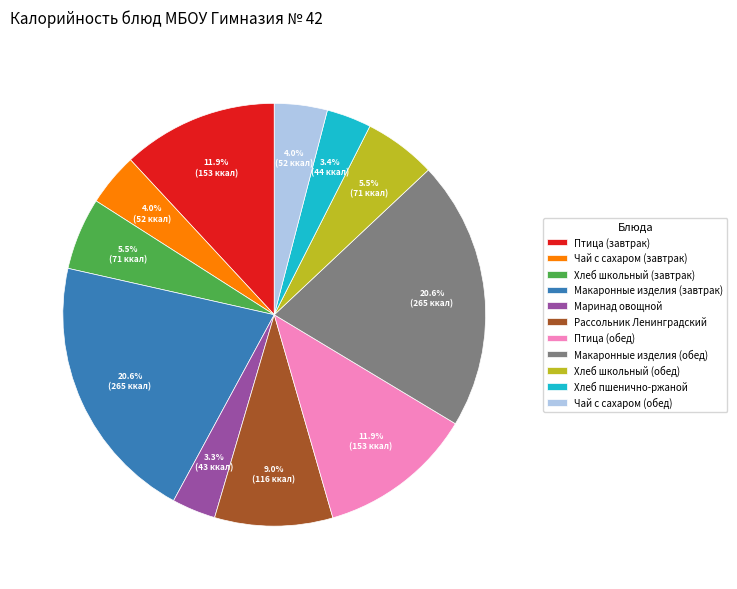

To the nearest percent, what percentage of the pie is Птица (завтрак)?

12%